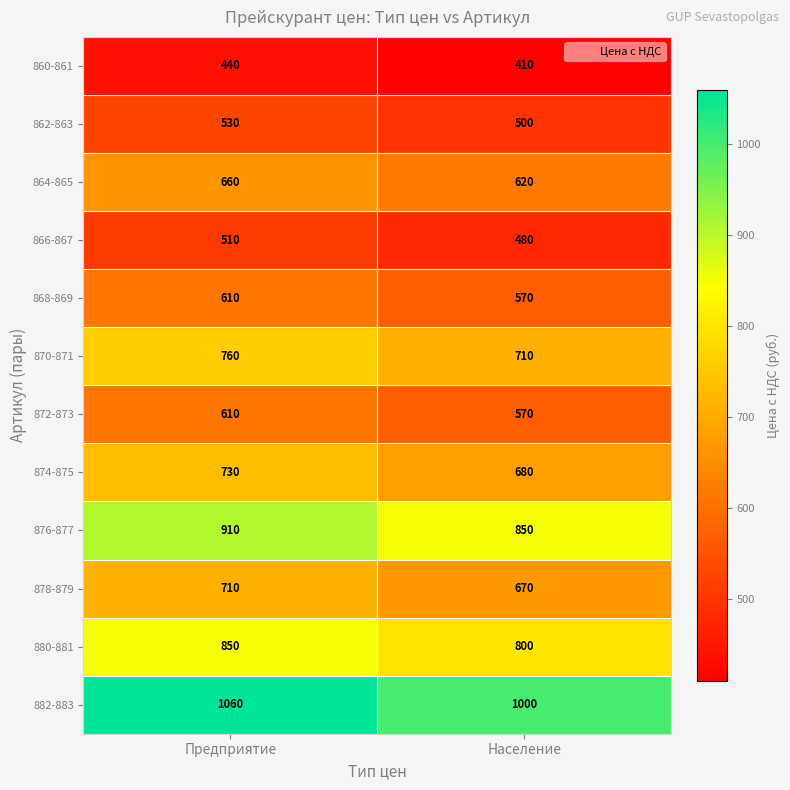

At how many categories does at least one series exceed 571?

2